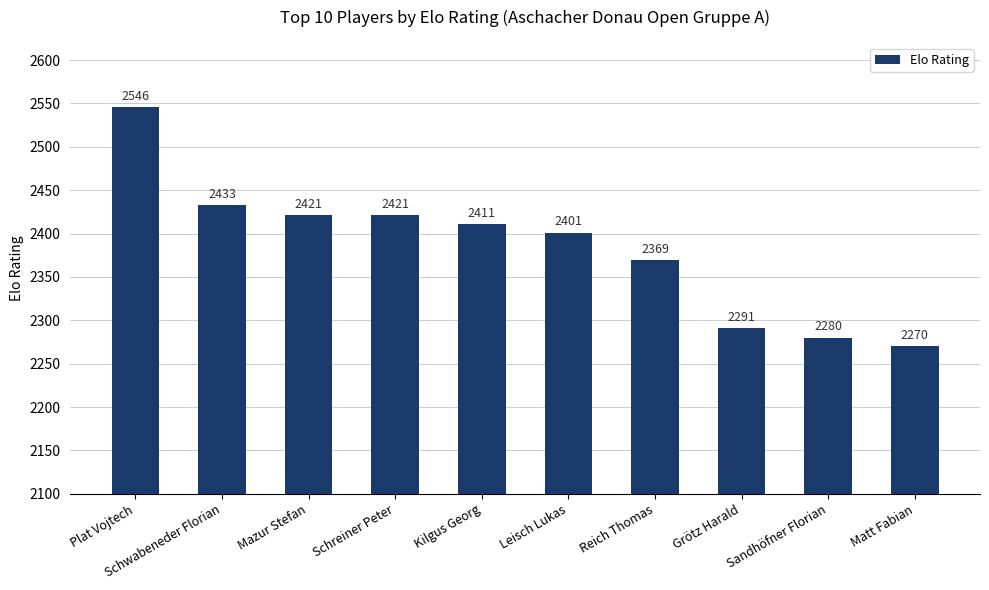

Reading left to right, extract all data points from this chart.

Plat Vojtech=2546	Schwabeneder Florian=2433	Mazur Stefan=2421	Schreiner Peter=2421	Kilgus Georg=2411	Leisch Lukas=2401	Reich Thomas=2369	Grötz Harald=2291	Sandhöfner Florian=2280	Matt Fabian=2270